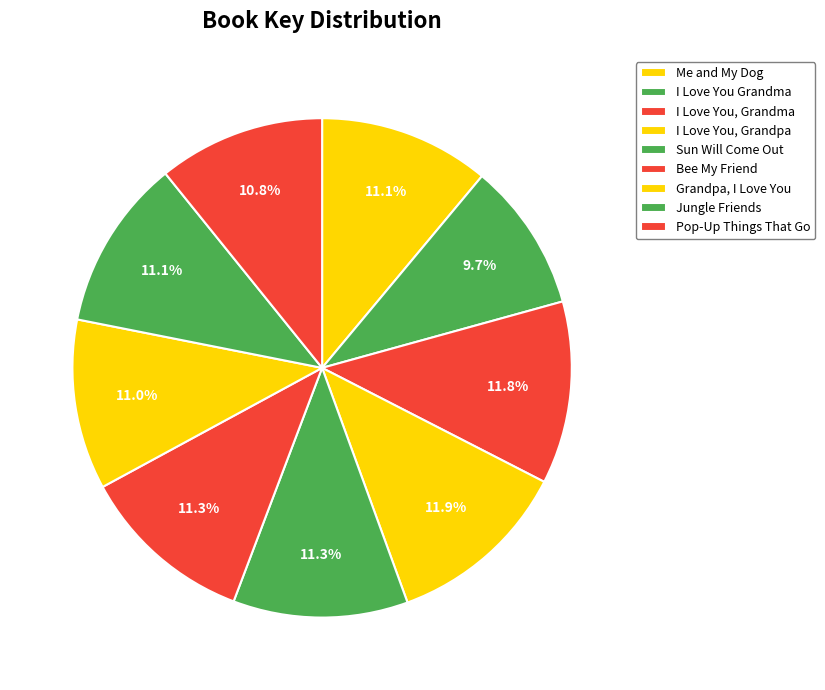

Is it true that I Love You Grandma is 3% of the pie?

False